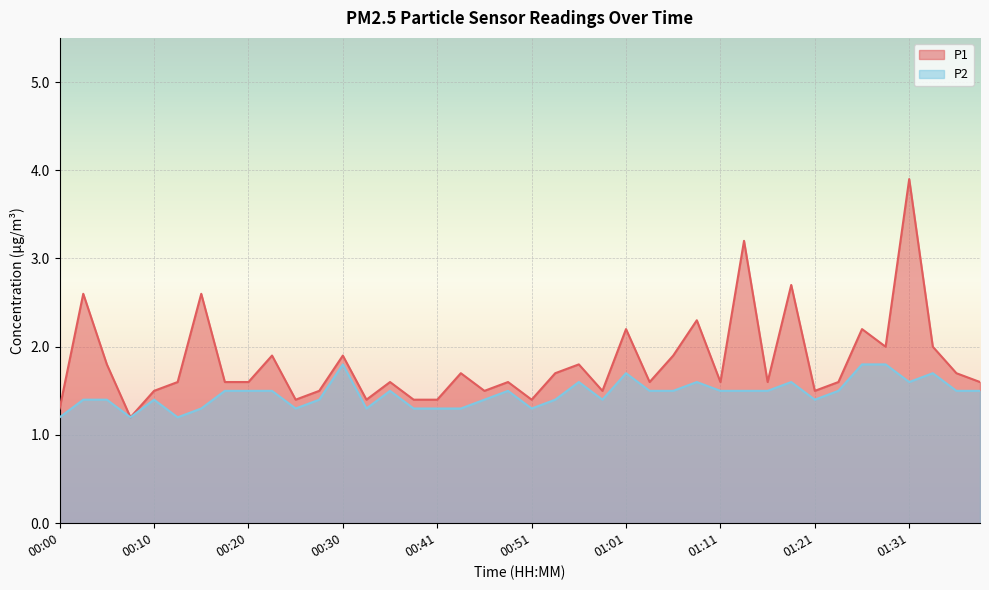

What is the total value across all series at 01:06?

3.4